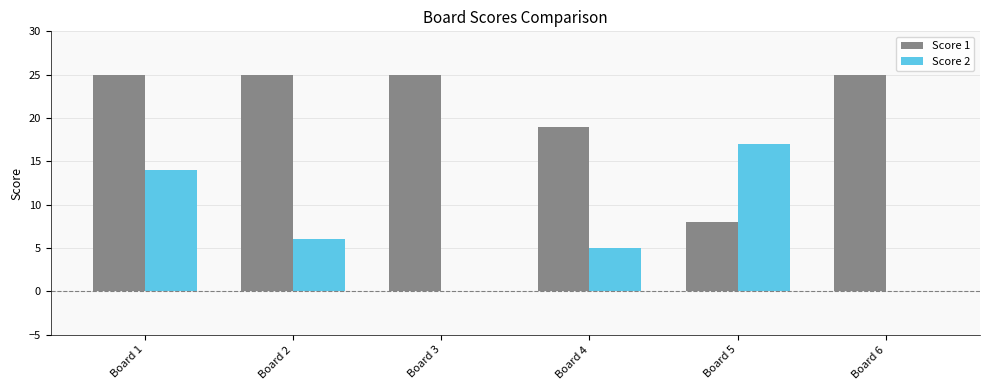

What is the approximate value of Score 1 at Board 4, to the nearest 5?

20